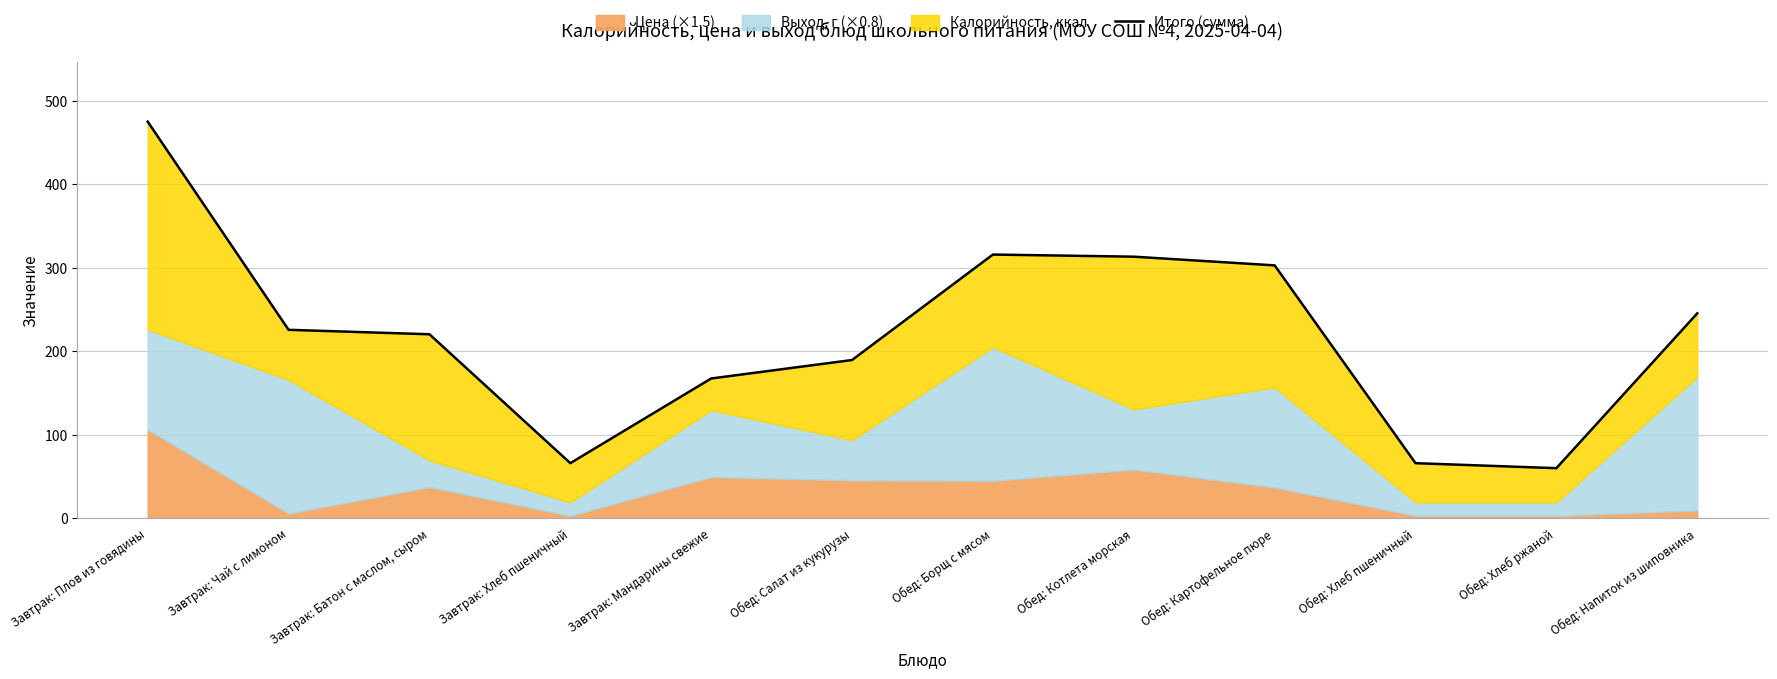

Which has a higher value, Обед: Салат из кукурузы or Обед: Хлеб ржаной?

Обед: Салат из кукурузы